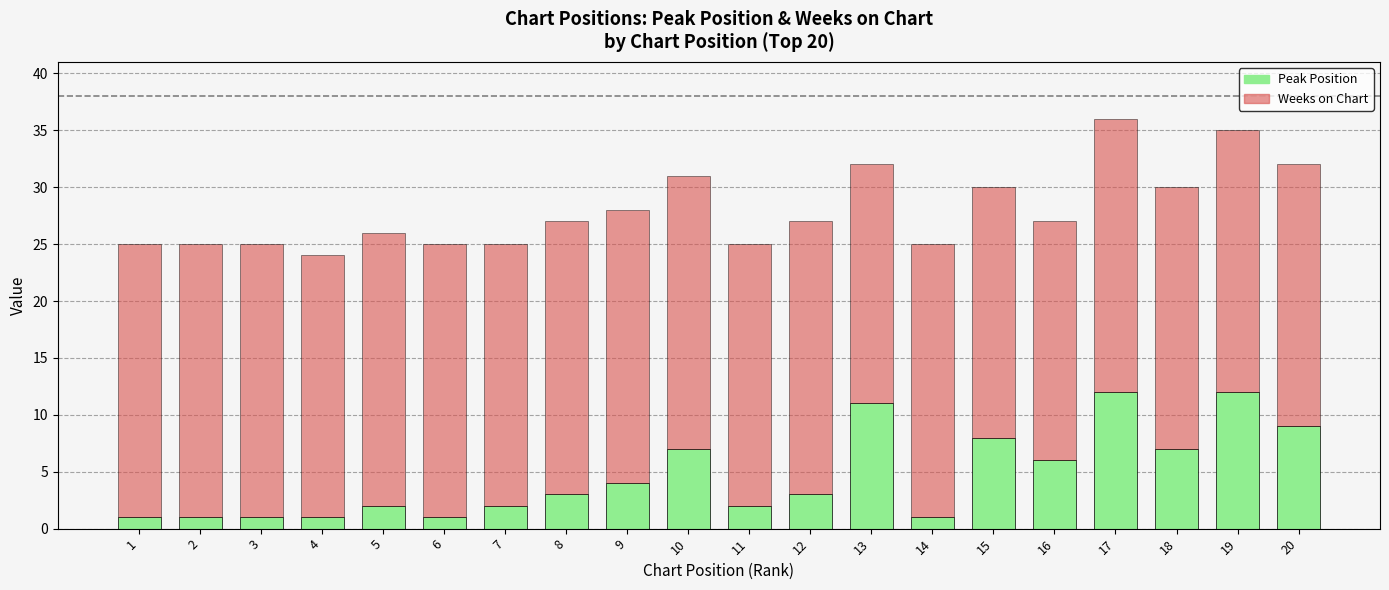

What is the average value of the Peak Position series?

5